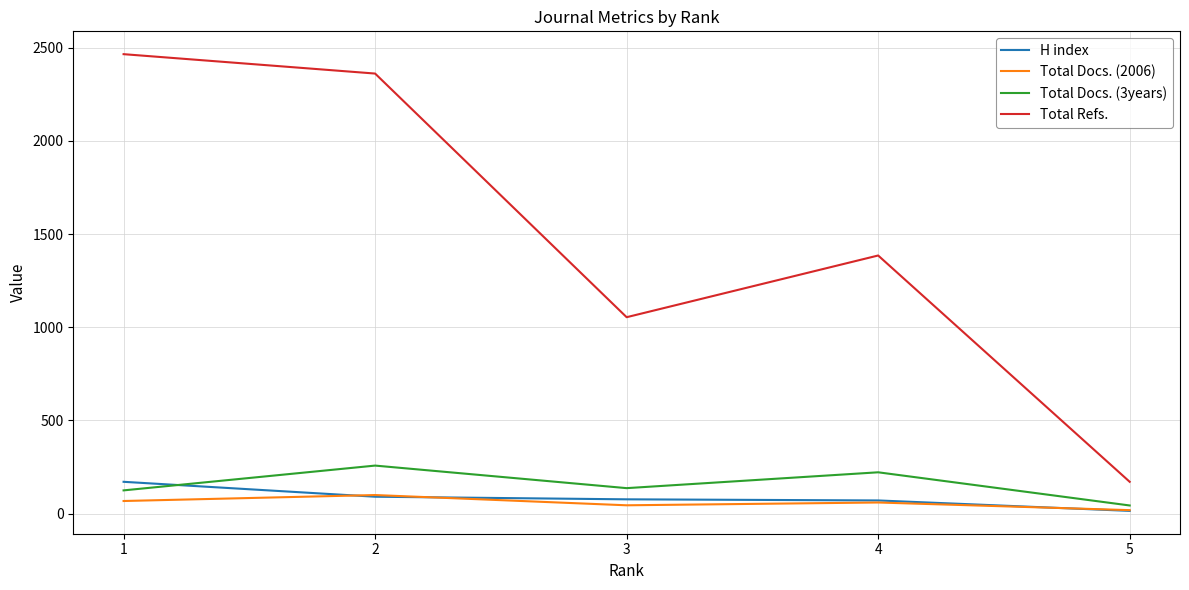

Which series has the largest total across all categories?

Total Refs.